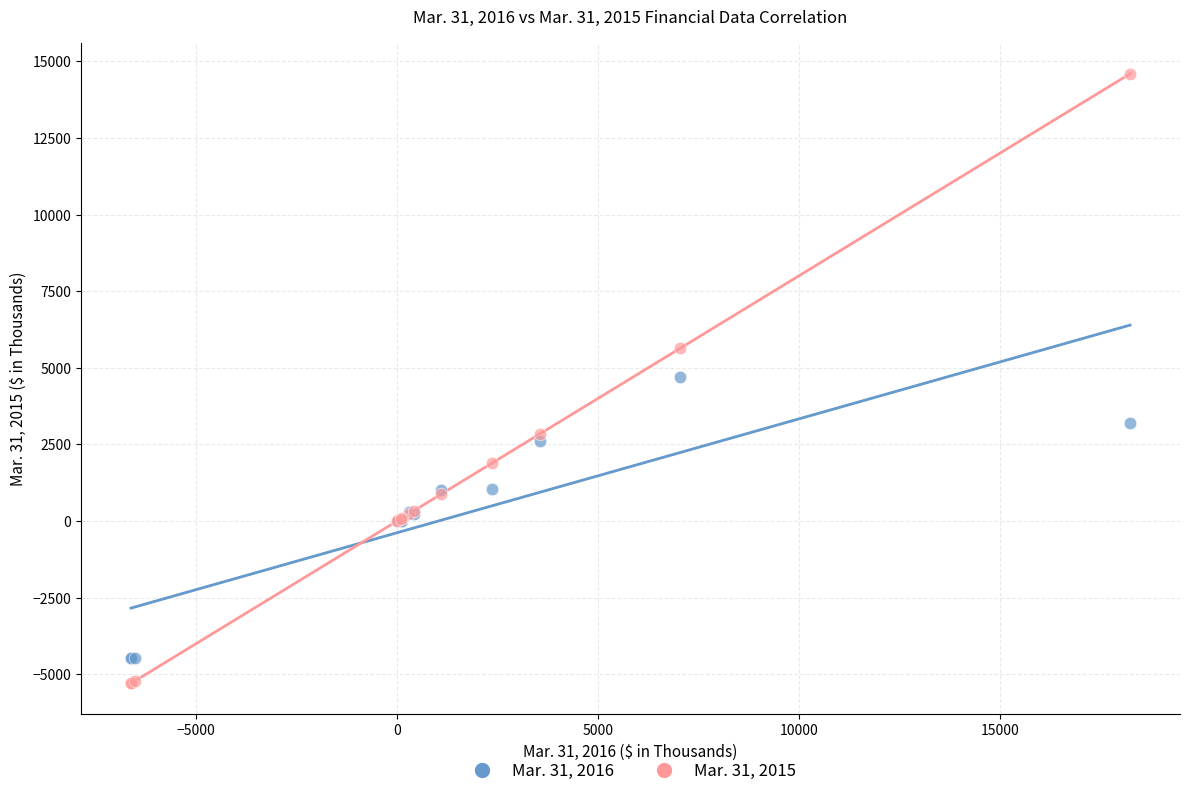

Which series contains the lowest Y value?

Mar. 31, 2015